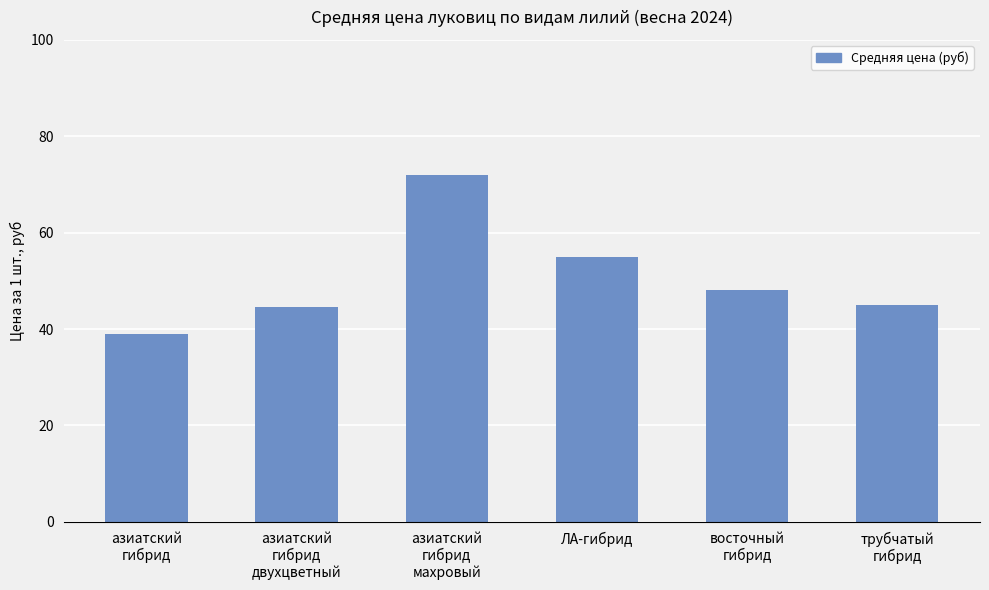

How many distinct data groups are displayed?

1